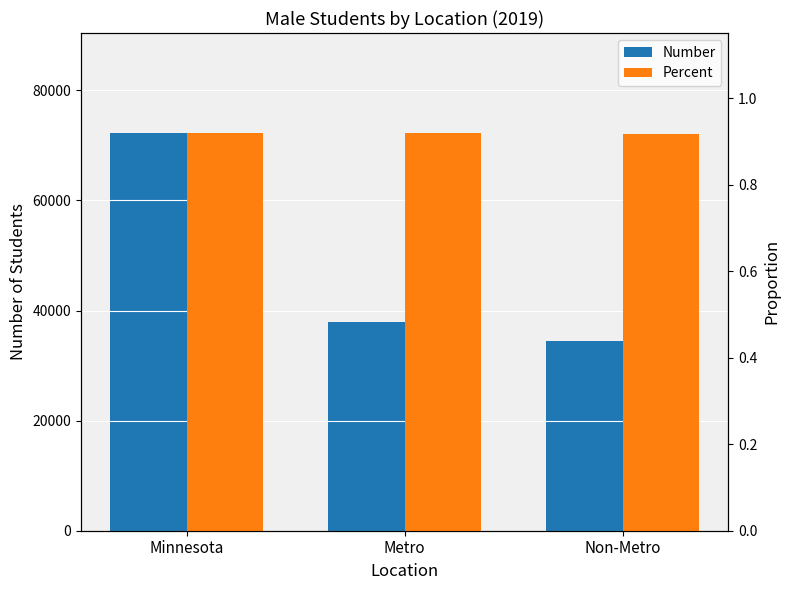

The value of Number at Metro is 37865.0. True or false?

True